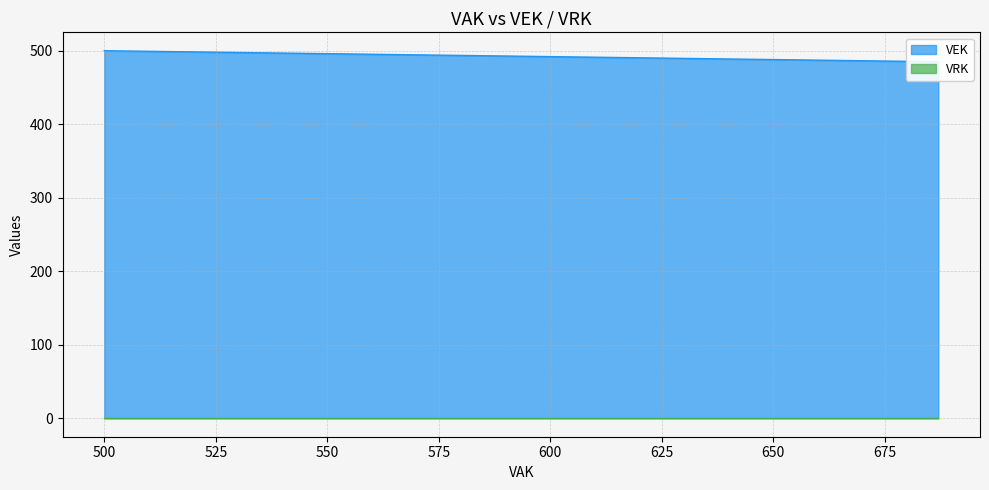

How many lines are shown in the chart?

2